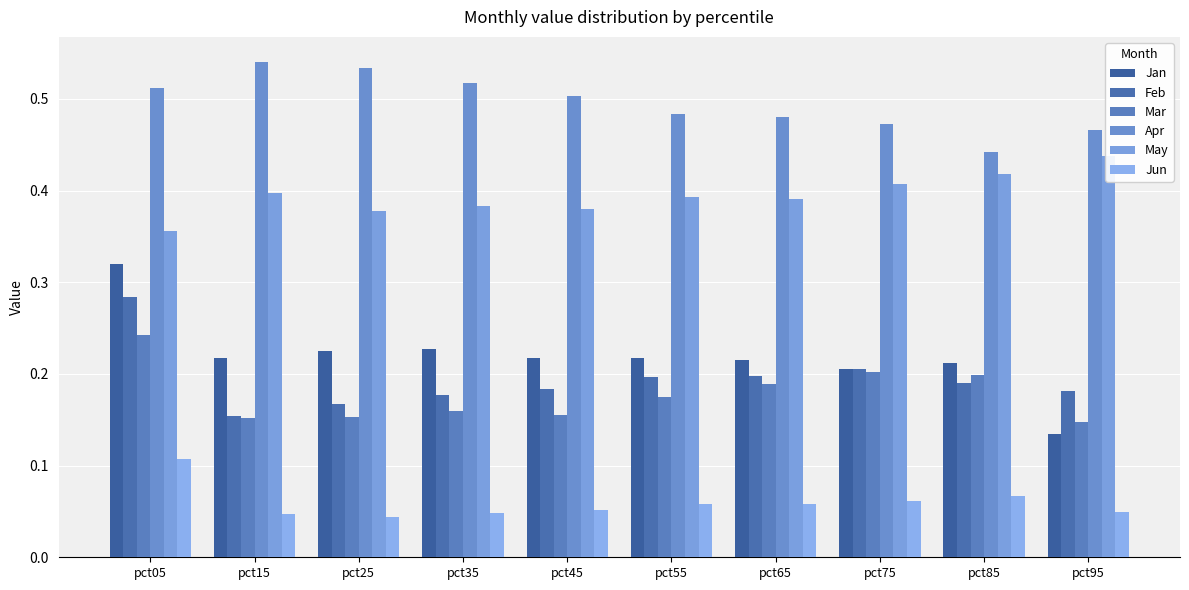

What is the value of the Mar bar at the 4th from the left?

0.2